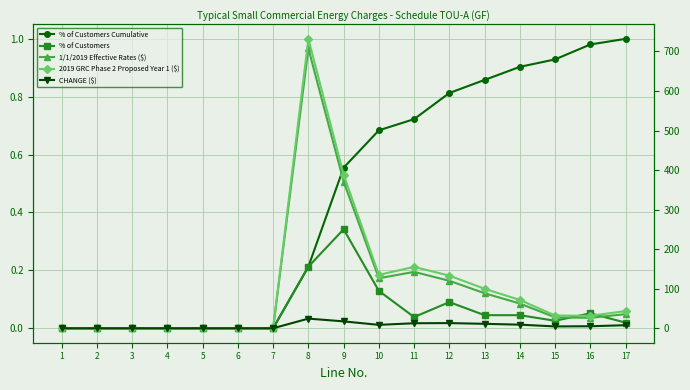

List the labels in order of % of Customers Cumulative value, smallest first.

1, 2, 3, 4, 5, 6, 7, 8, 9, 10, 11, 12, 13, 14, 15, 16, 17